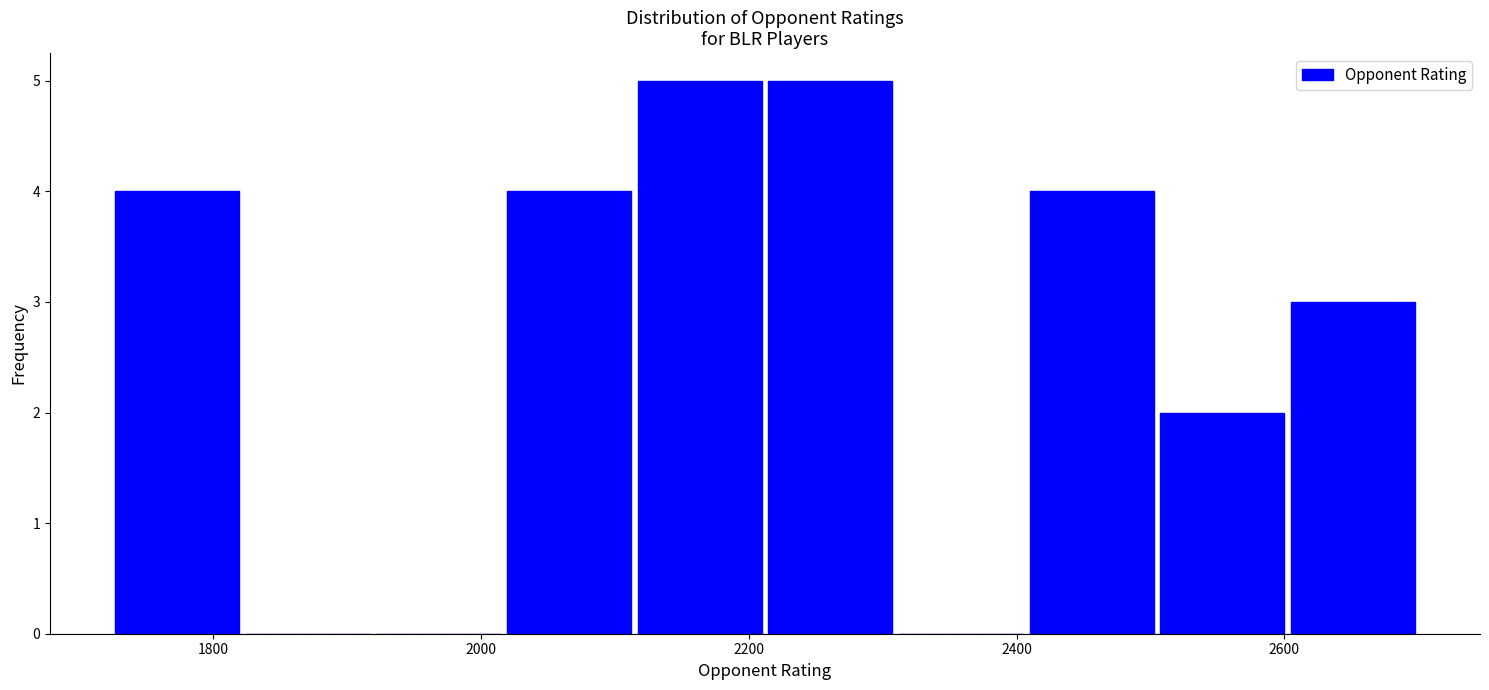

How tall is the bar that spans 2400 to 2500 on the x-axis? Neither the bar edges nor the heights are printed on the chart, so give them approximately, as read against the axes.

4